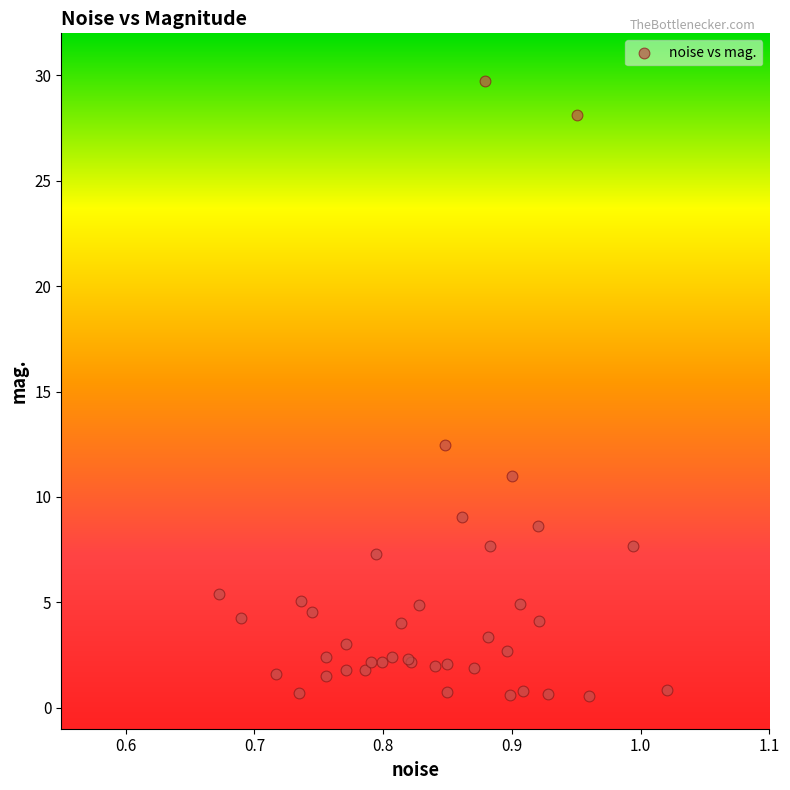

What Y value in the scatter plot is closest to 15?

12.5